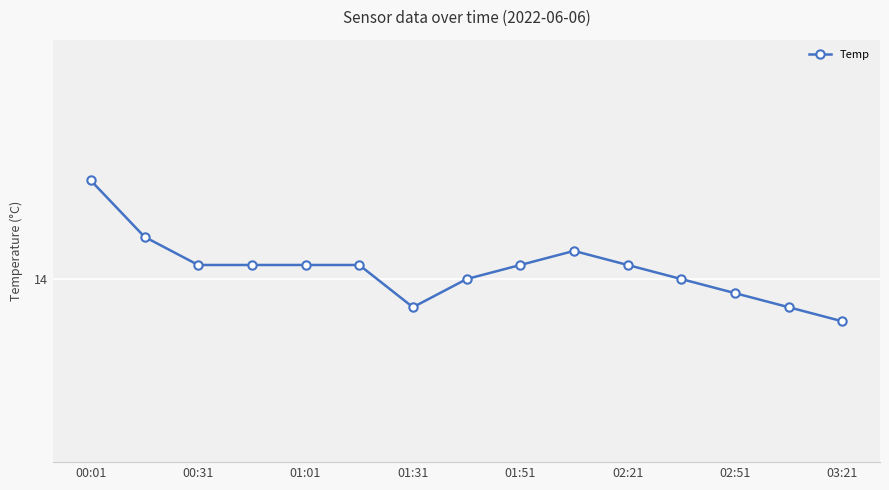

What is the minimum value shown in the chart?

13.7